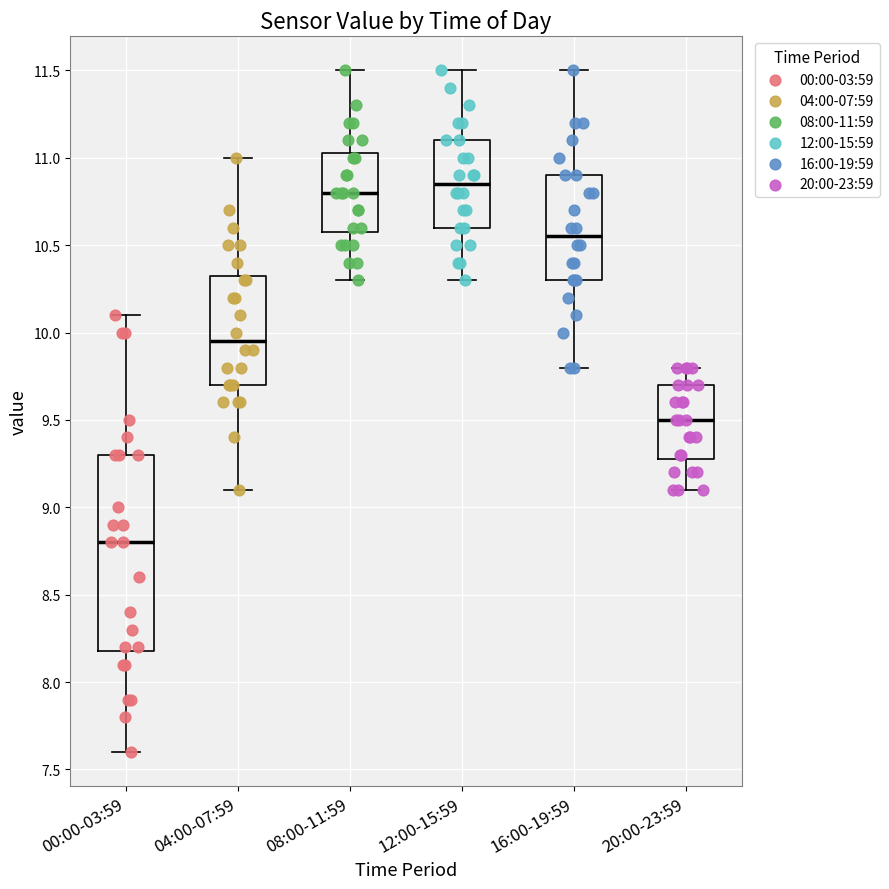

Where does the median line of the box for 08:00-11:59 sit on the y-axis? The values are not printed on the chart, so give them approximately, as read against the axis.

10.80